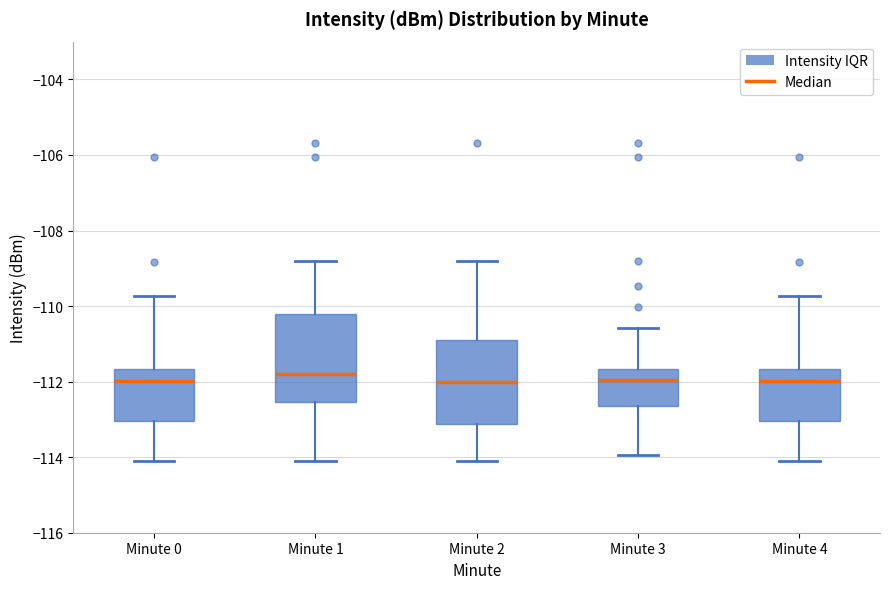

Reading left to right, transcribe this box plot: for each box, give where its median line is, the range the box spans, and where its two whiskers end, as read against the y-axis. The values are not printed on the chart, so give them approximately, as read against the axis.

Minute 0: median -112.0, box -113.0 to -111.6, whiskers -114.0 to -109.8
Minute 1: median -111.8, box -112.6 to -110.2, whiskers -114.0 to -108.8
Minute 2: median -112.0, box -113.2 to -111.0, whiskers -114.0 to -108.8
Minute 3: median -112.0, box -112.6 to -111.6, whiskers -114.0 to -110.6
Minute 4: median -112.0, box -113.0 to -111.6, whiskers -114.0 to -109.8